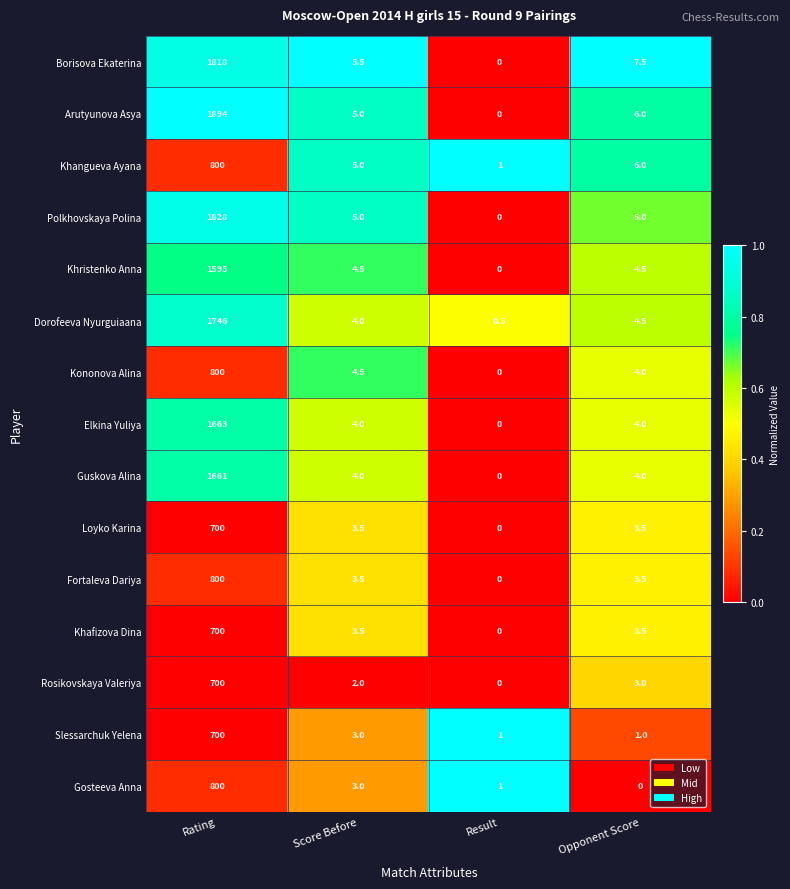

What is the maximum value shown in the chart?

1894.0